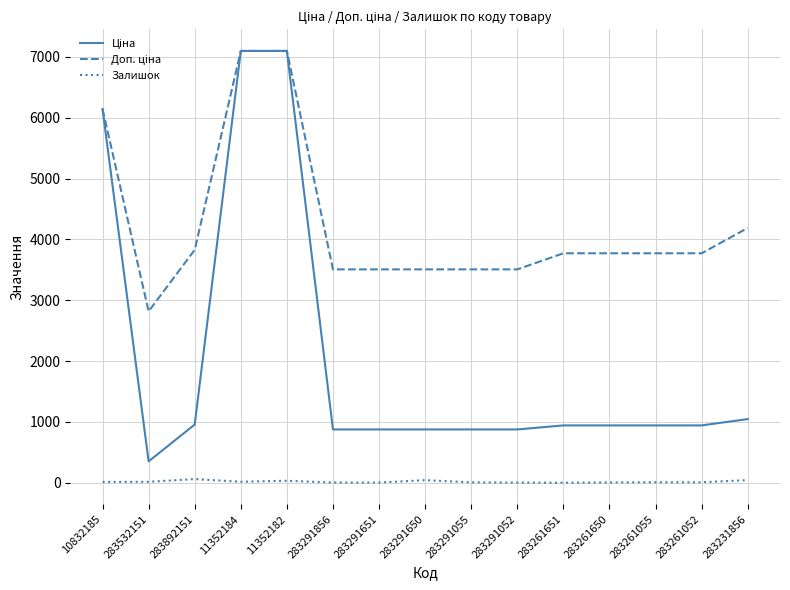

True or false: Залишок has a value of 17.0 at 11352184.

True